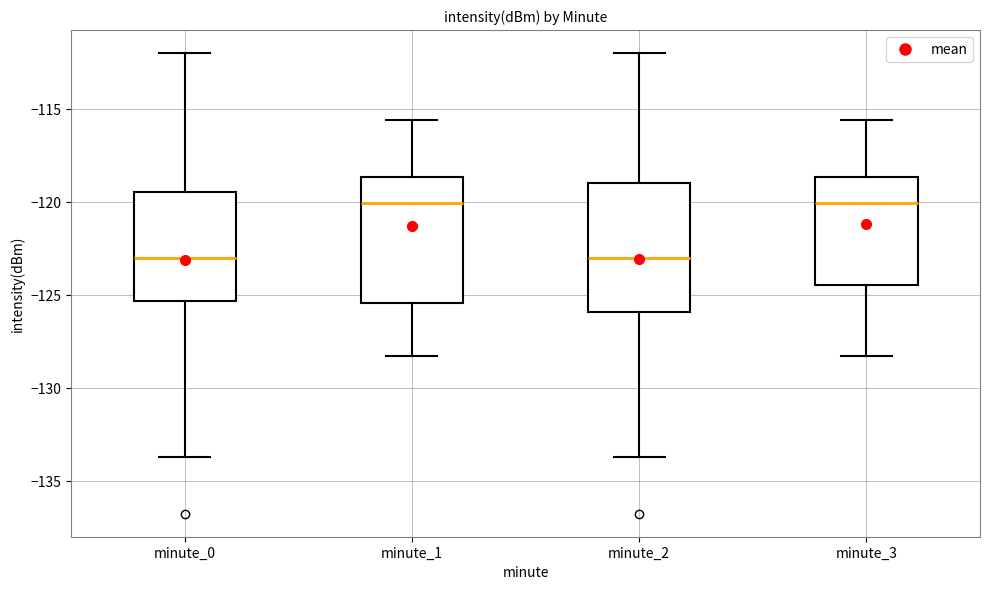

Reading left to right, read every box against the y-axis: the position of its median line, the range the box covers, and the ends of its whiskers. The values are not printed on the chart, so give them approximately, as read against the axis.

minute_0: median -123.0, box -125.5 to -119.5, whiskers -133.5 to -112.0
minute_1: median -120.0, box -125.5 to -118.5, whiskers -128.5 to -115.5
minute_2: median -123.0, box -126.0 to -119.0, whiskers -133.5 to -112.0
minute_3: median -120.0, box -124.5 to -118.5, whiskers -128.5 to -115.5